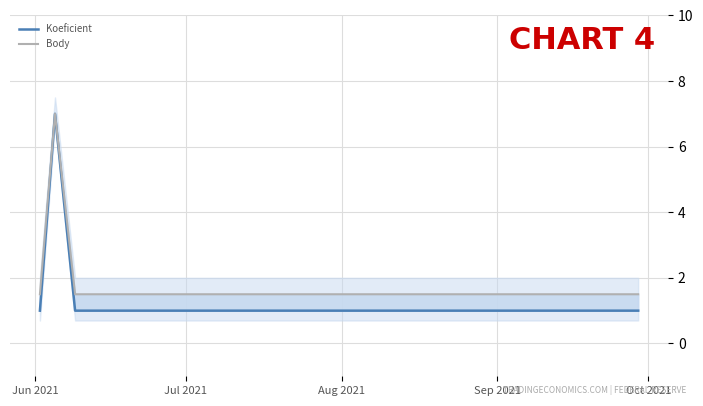

How many distinct data groups are displayed?

2